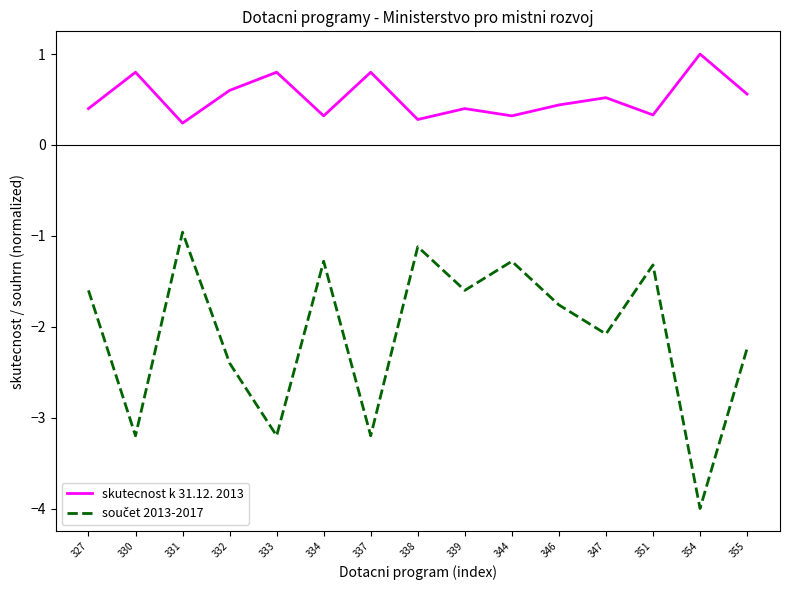

What is the maximum value shown in the chart?

1.0